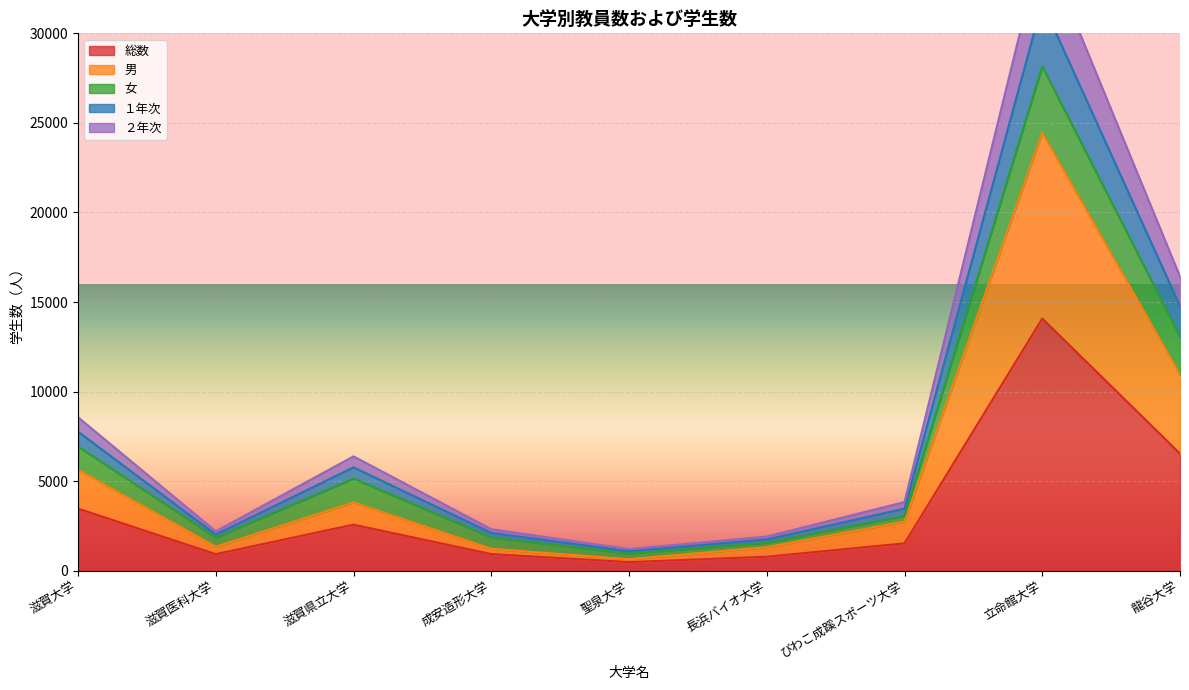

Which series has the largest range (max minus min)?

１年次